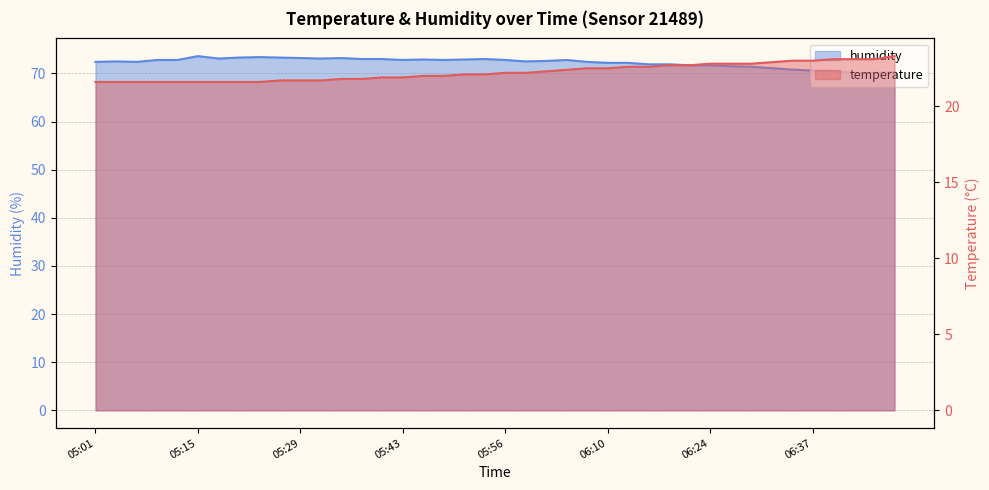

What is the lowest value of the temperature series?

21.6